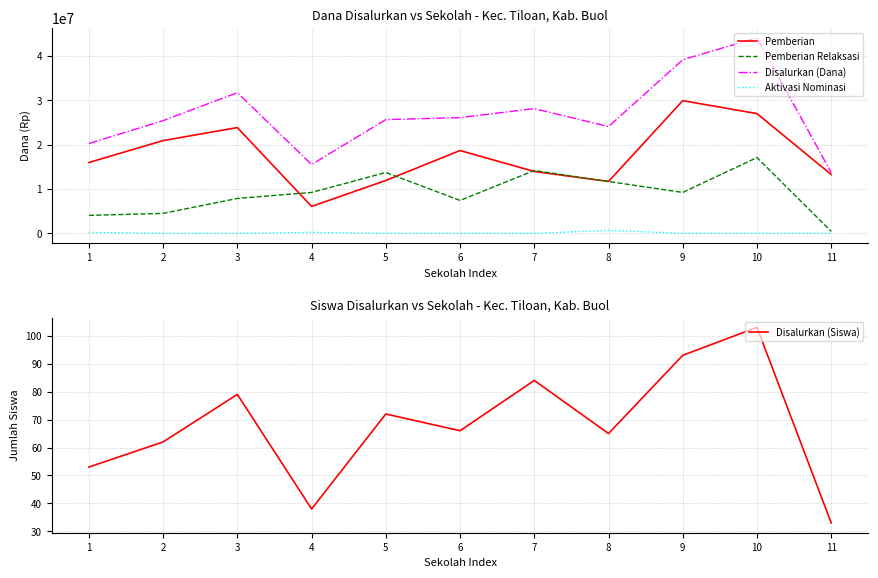

At which label is Disalurkan (Siswa) closest to 68?

6